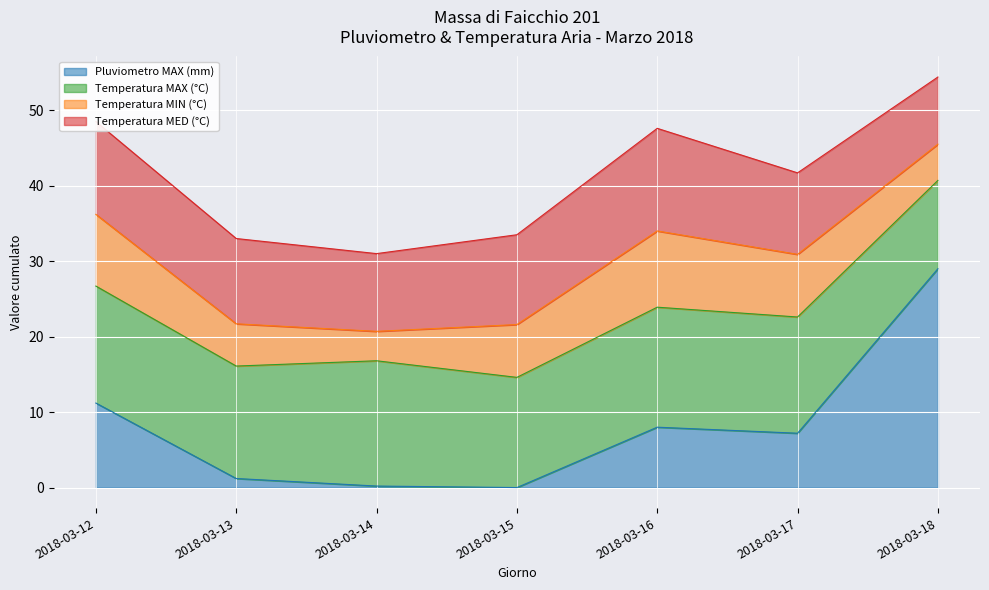

Does the chart display data point markers on the line(s)?

No